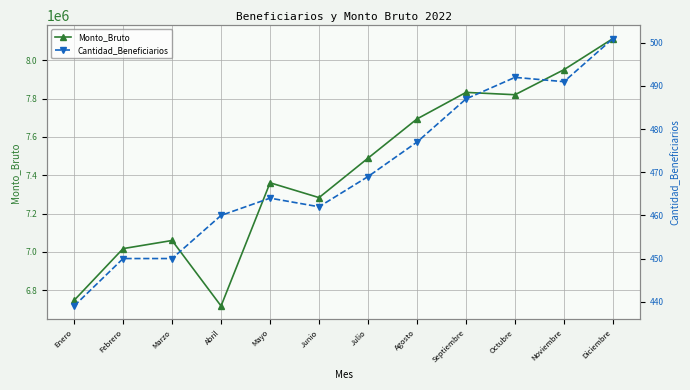

True or false: Monto_Bruto and Cantidad_Beneficiarios cross at least once.

False